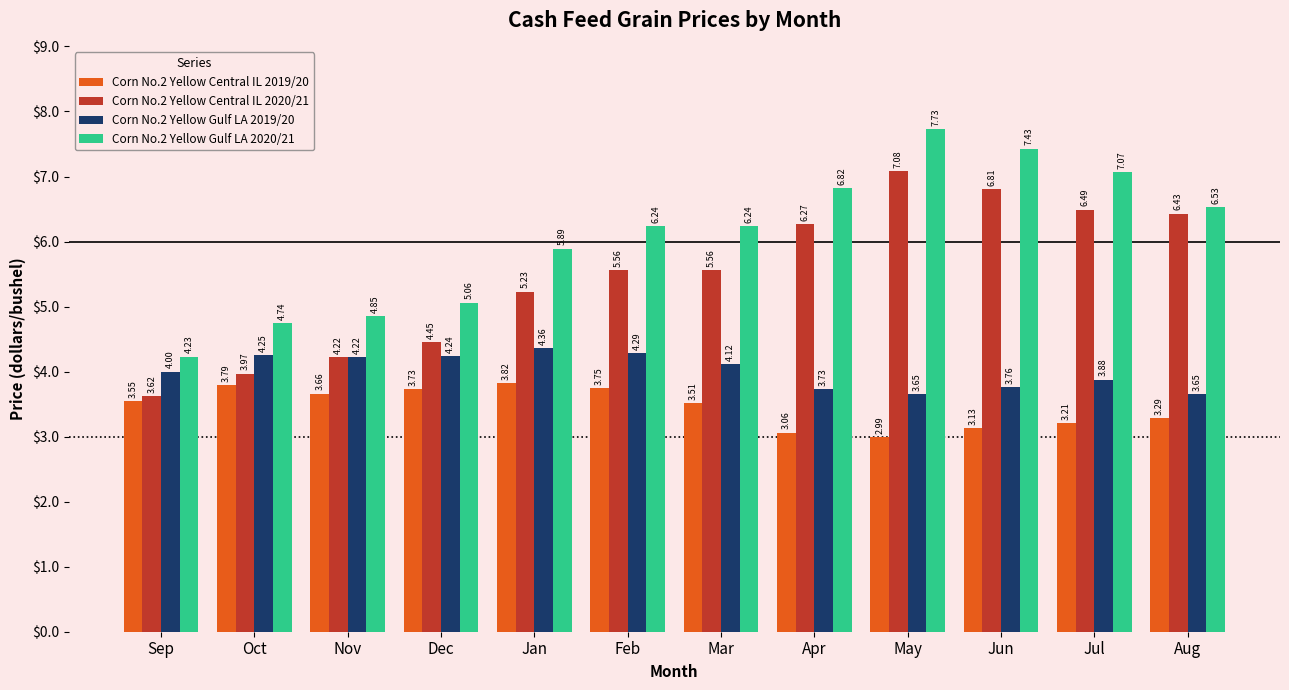

What is the difference between the highest and lowest values at Nov?

1.2